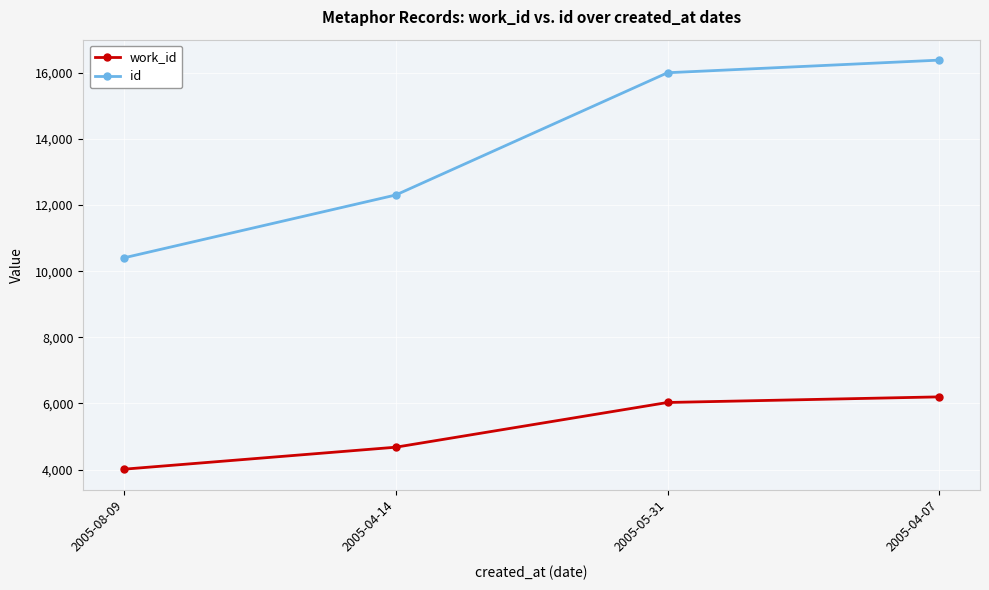

At which label does id reach its minimum?

2005-08-09